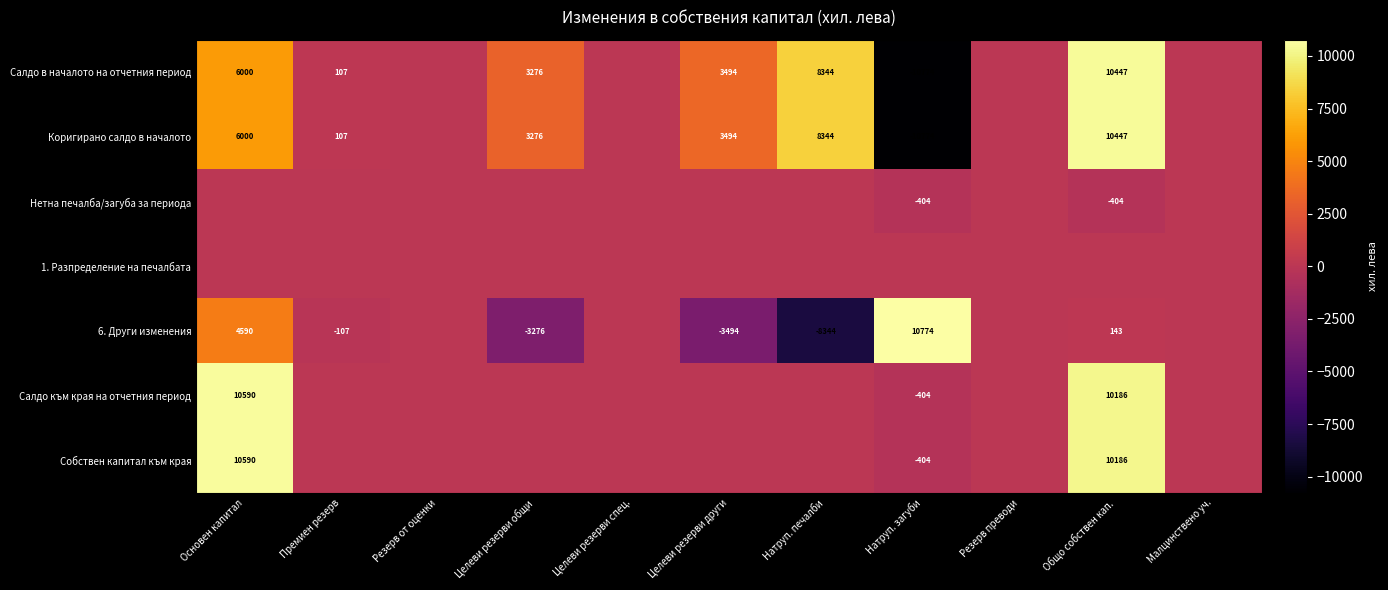

What is the difference between the second highest and minimum values in the 6. Други изменения series?

12934